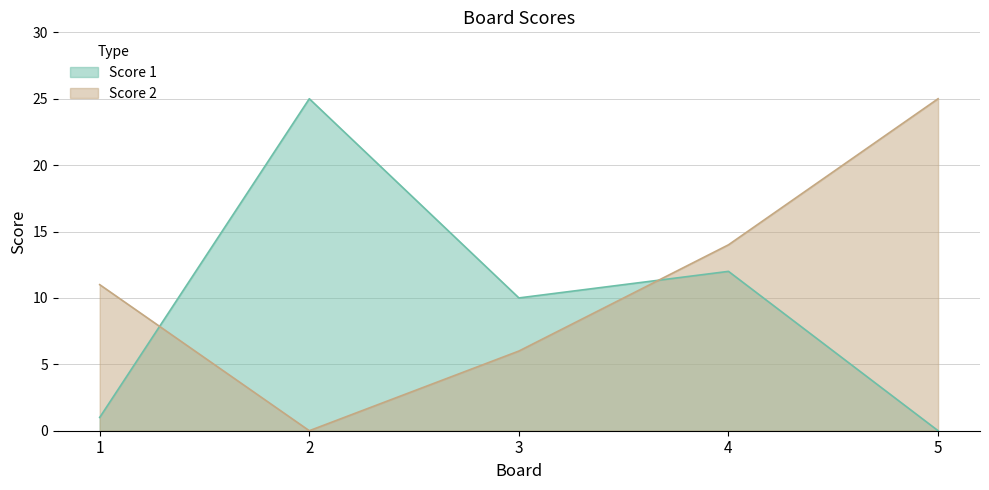

Reading right to left, transcribe all the data shown in this chart.

Score 1: 0	12	10	25	1
Score 2: 25	14	6	0	11